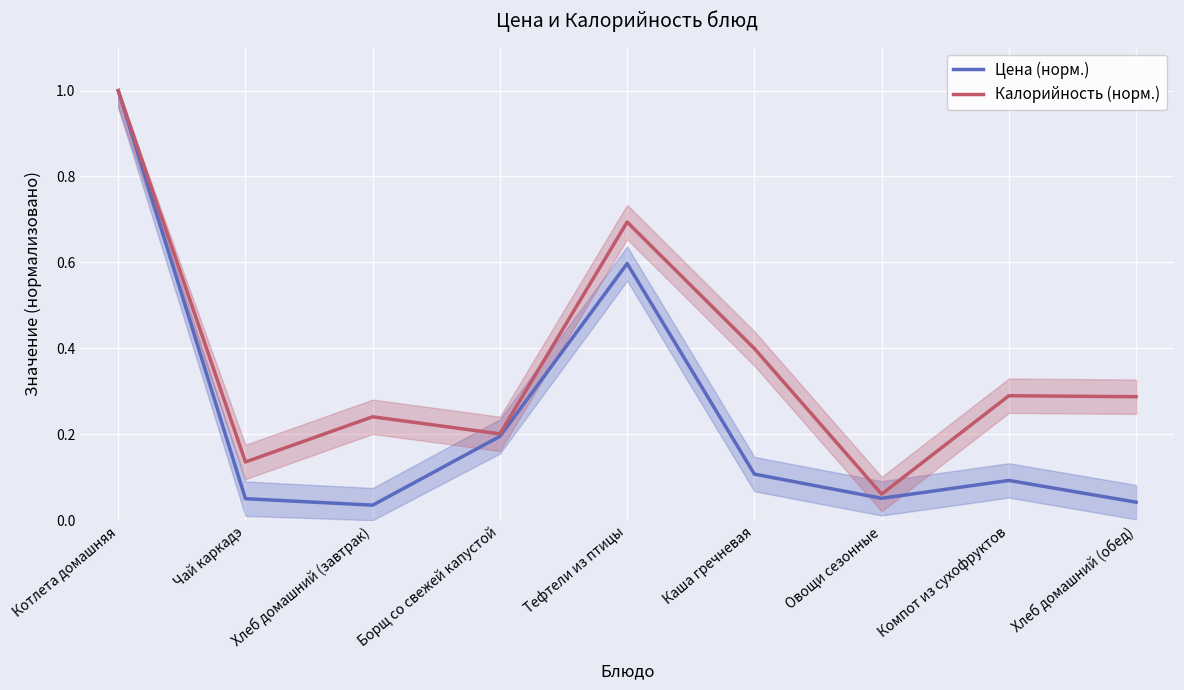

Rank the categories by Калорийность (норм.) value from highest to lowest.

Котлета домашняя, Тефтели из птицы, Каша гречневая, Компот из сухофруктов, Хлеб домашний (обед), Хлеб домашний (завтрак), Борщ со свежей капустой, Чай каркадэ, Овощи сезонные